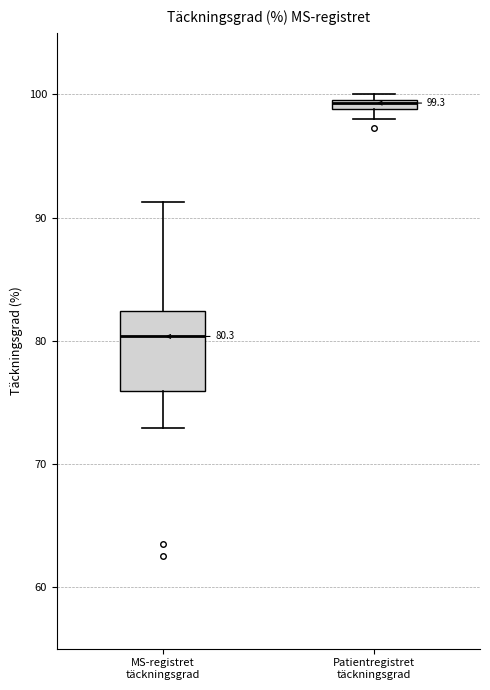

Which box's median line is the lowest?

MS-registret täckningsgrad